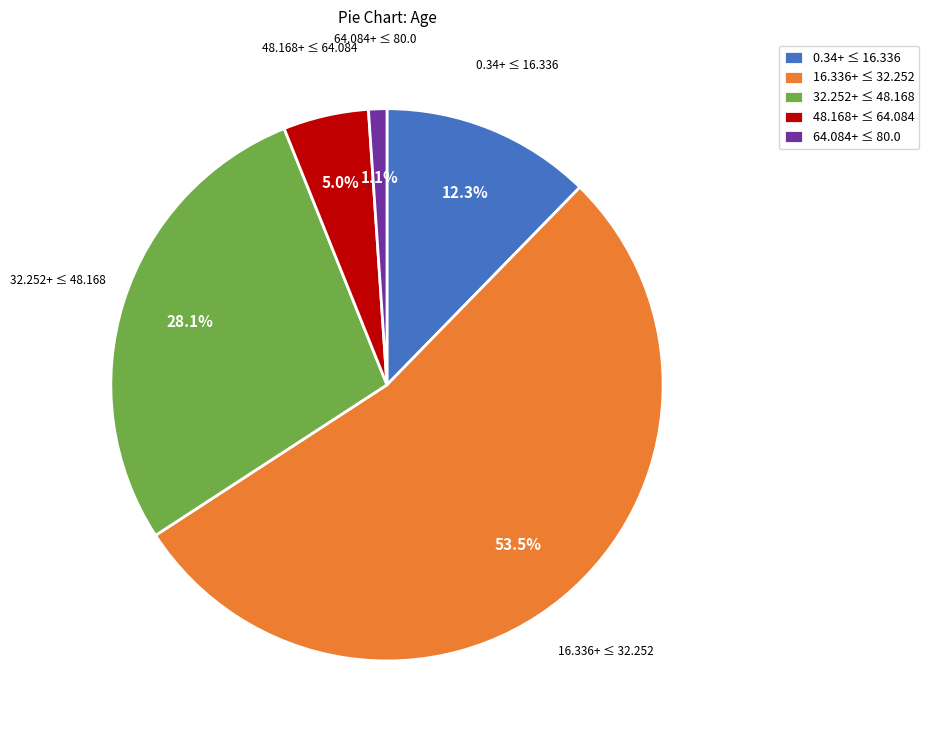

Which slice is the smallest?

64.084+ ≤ 80.0